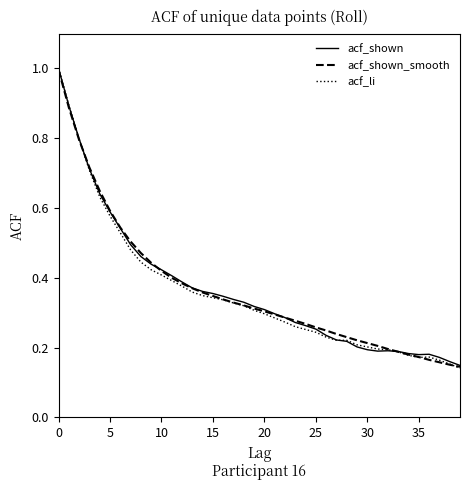

How many lines are shown in the chart?

3